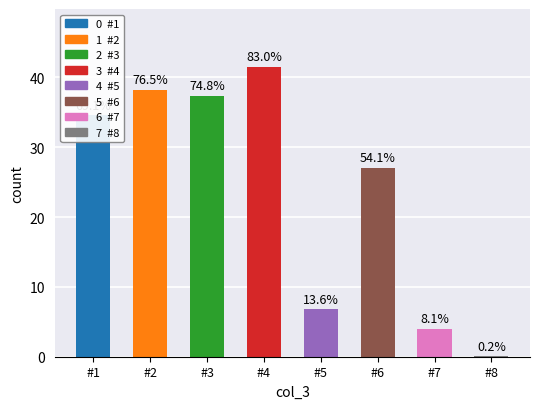

The chart shows a value of 19.6 at #2. True or false?

False